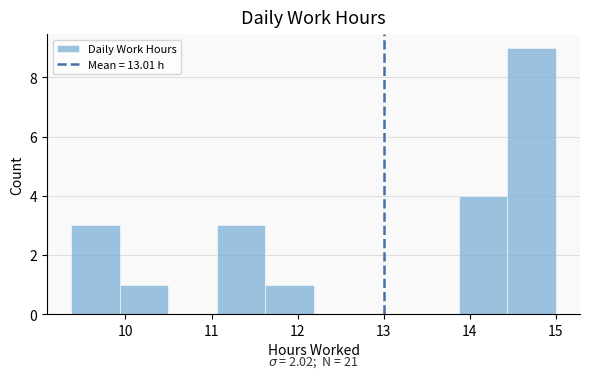

Which range on the x-axis has the tallest bar?

14.4 to 15.0